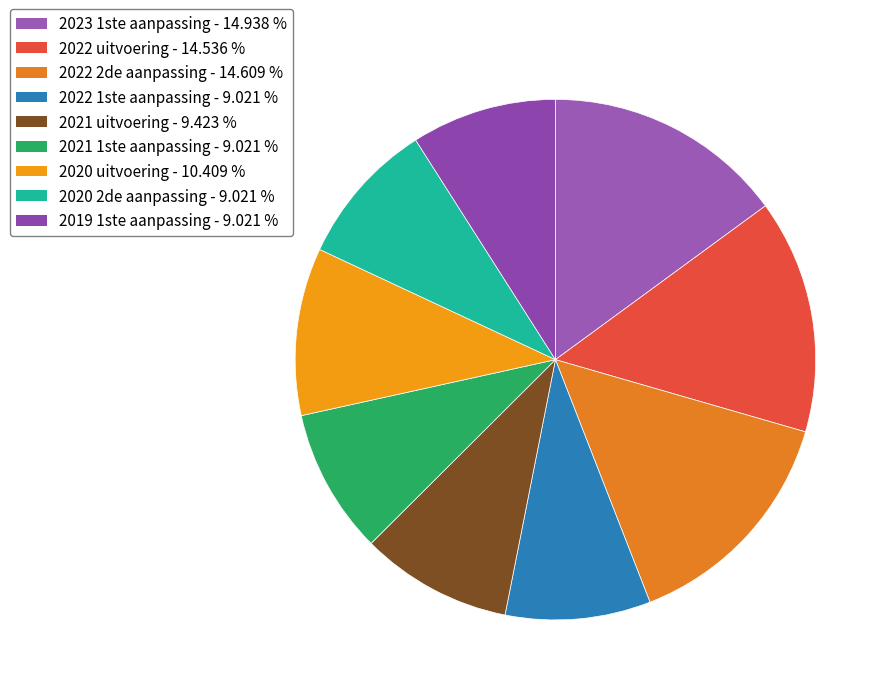

How many segments does this pie chart have?

9